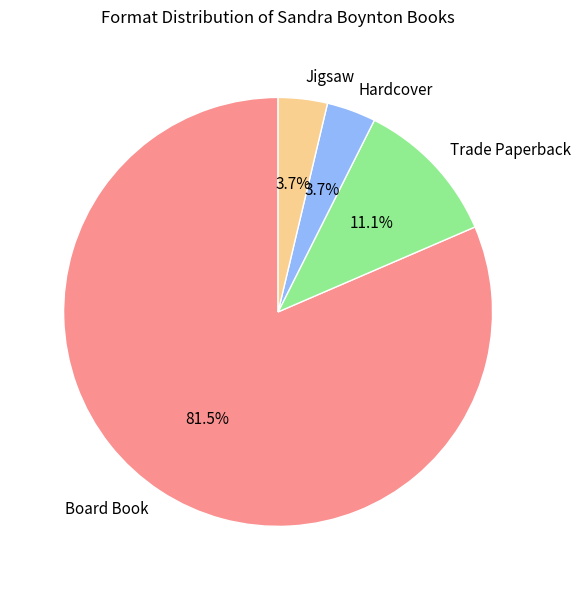

How many segments does this pie chart have?

4